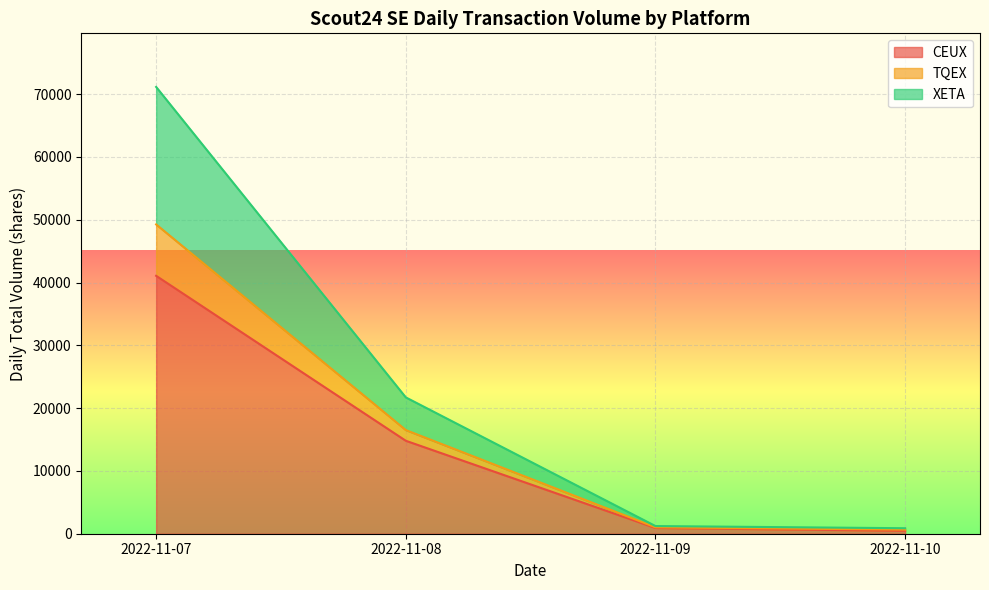

Which category has the highest value in the CEUX series?

2022-11-07